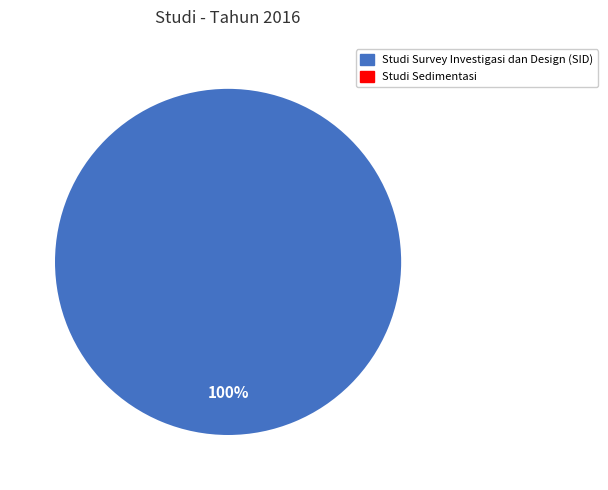

Is there any slice that represents more than half of the pie?

Yes